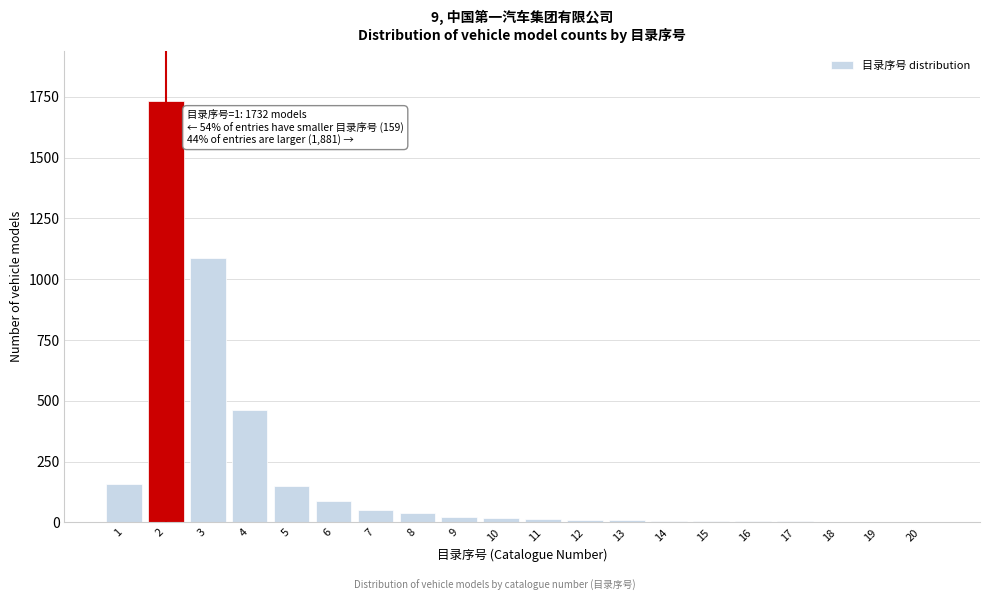

The value at 4 is 462. True or false?

True